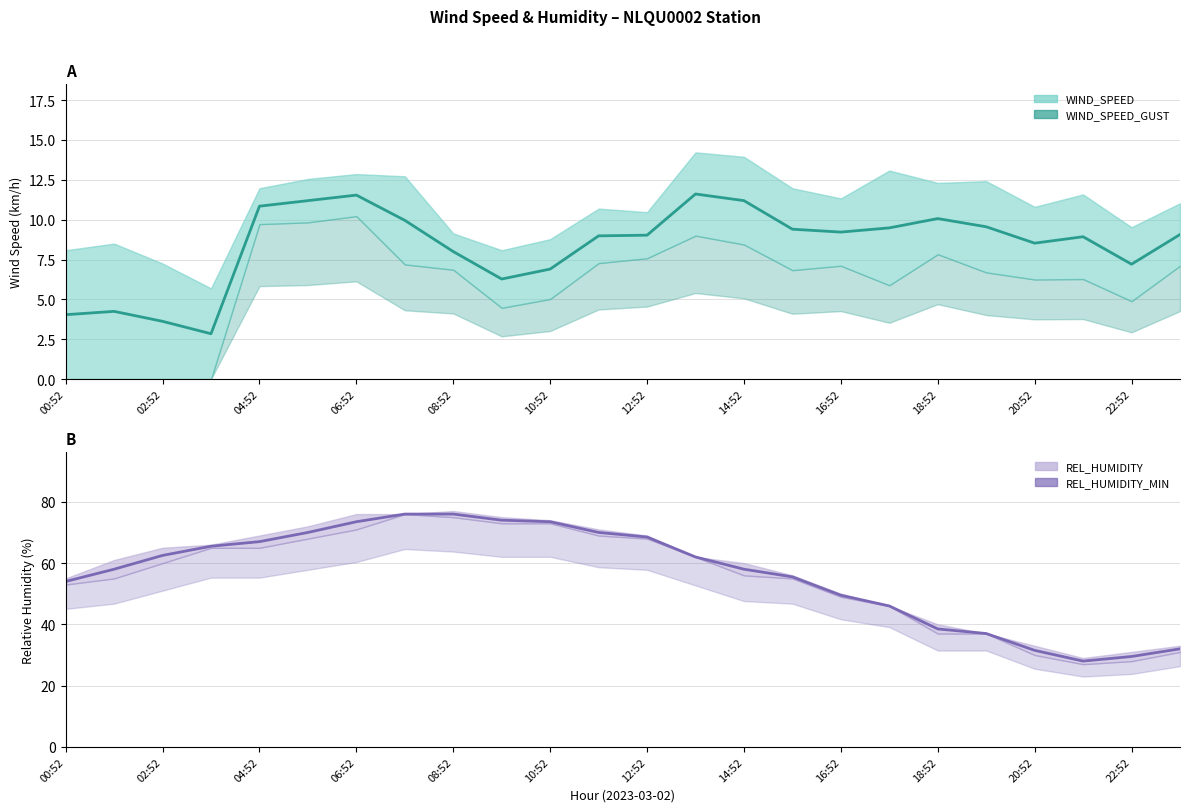

Which series has the largest total across all categories?

REL_HUMIDITY